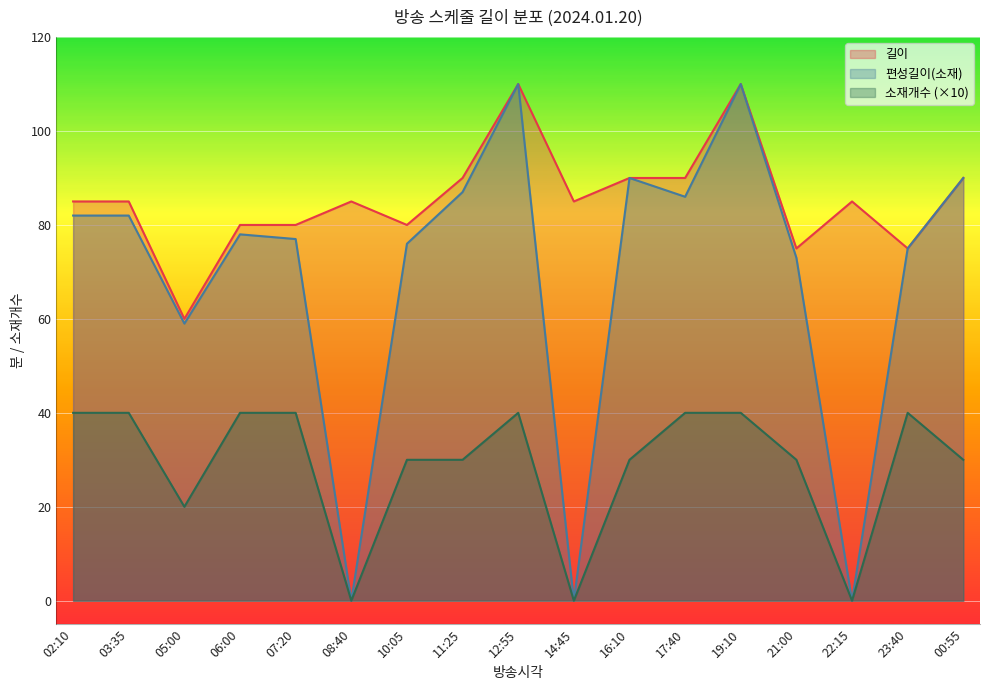

What is the difference between the 길이 values at 19:10 and 11:25?

20